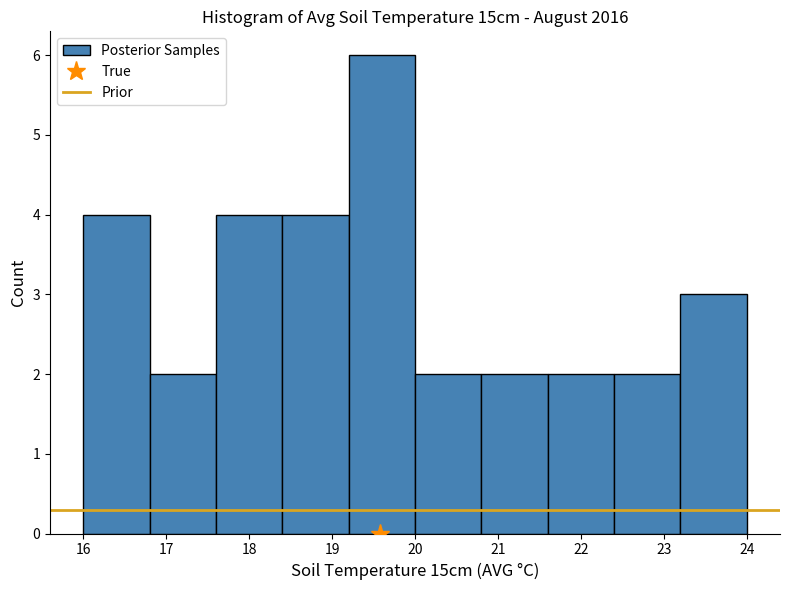

How tall is the bar that spans 17.6 to 18.4 on the x-axis? The values are not printed on the chart, so give them approximately, as read against the axis.

4